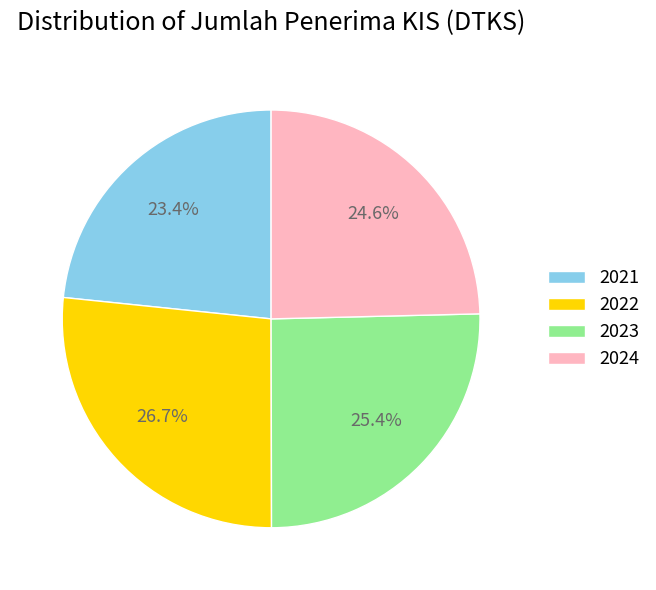

Does 2022 represent more than half of the total?

No